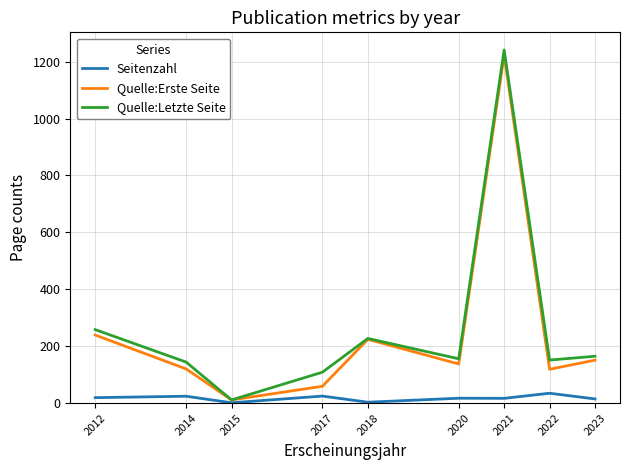

At which category does the chart reach its peak across all series?

2021